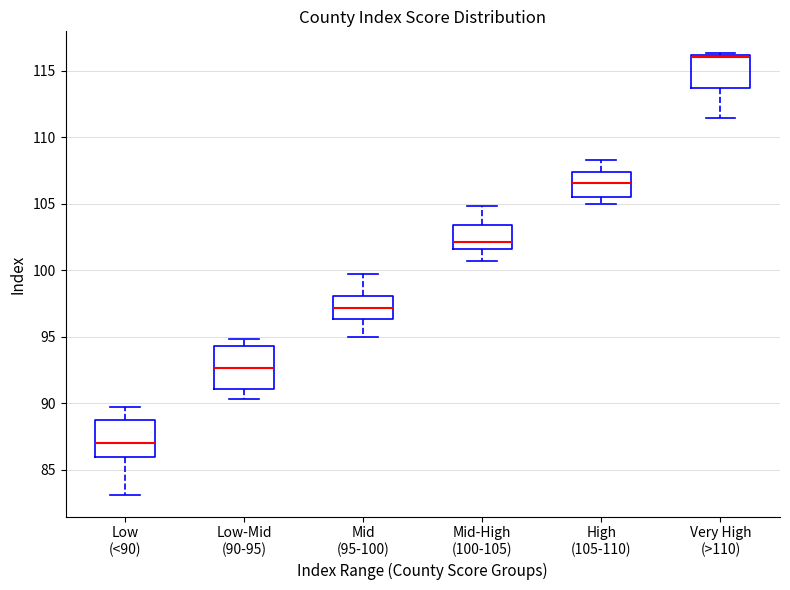

Where is the upper edge of the box for Very High (>110) on the y-axis? The values are not printed on the chart, so give them approximately, as read against the axis.

116.0